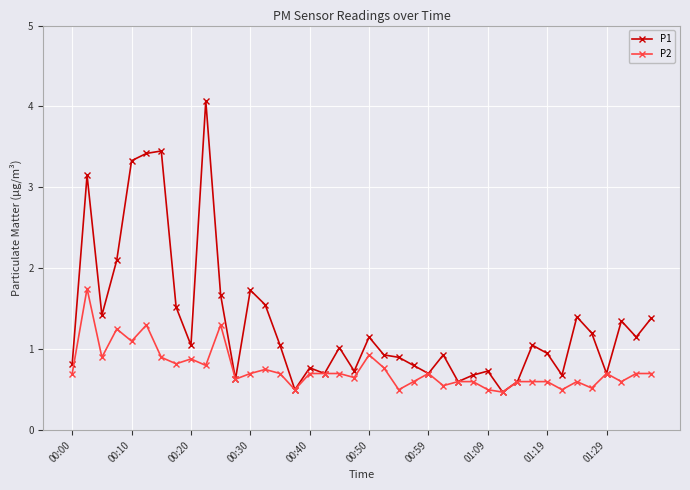

List the series in order of their overall mean, lowest first.

P2, P1